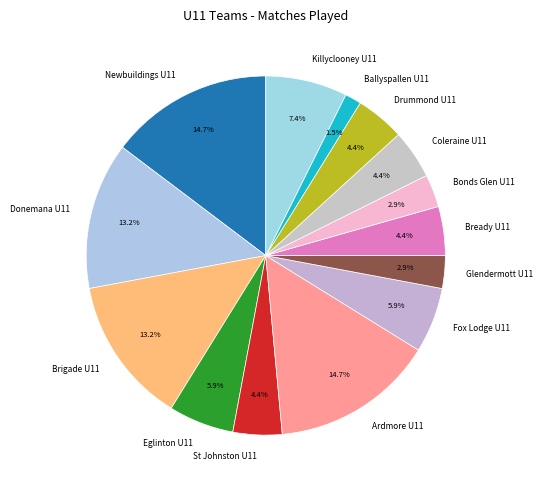

To the nearest percent, what portion does Glendermott U11 represent?

3%